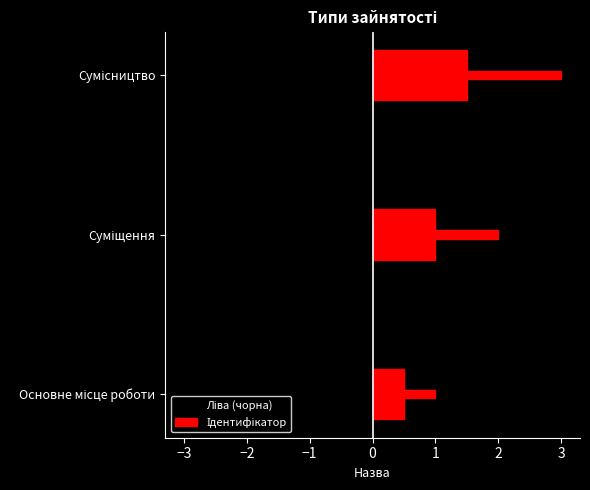

Count the Ідентифікатор values in the range 1 to 3.

3